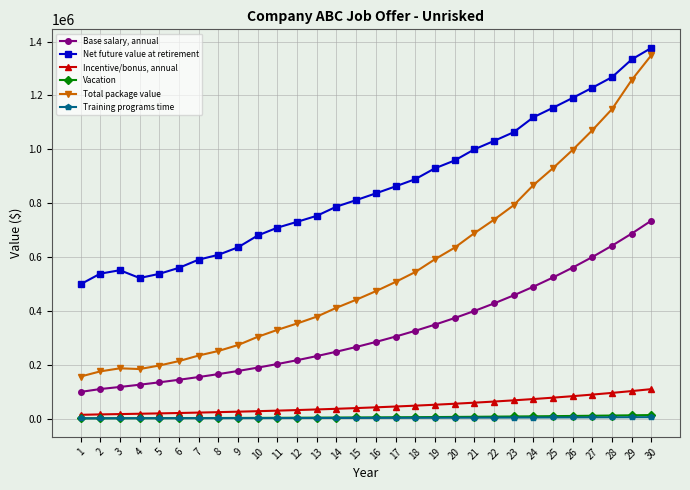

How many lines are shown in the chart?

6